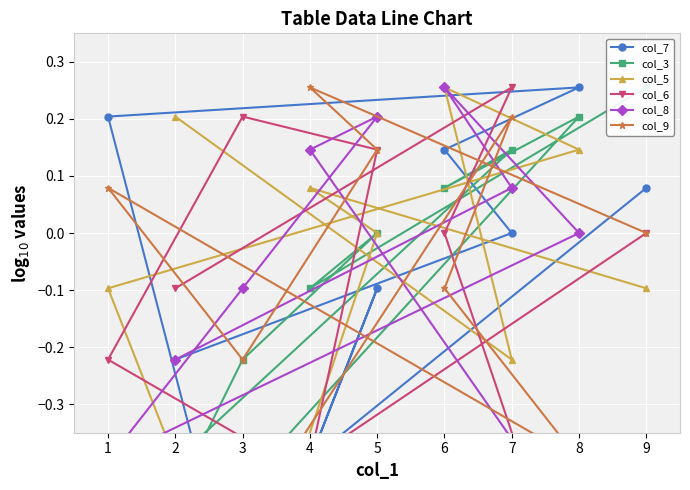

What is the spread (max minus min) of values at 4?

0.7